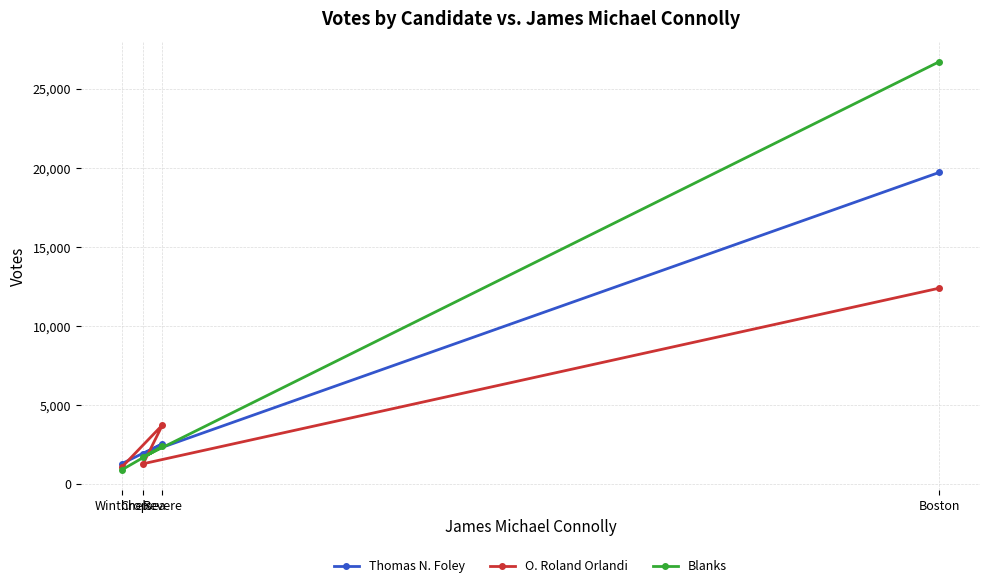

What is the minimum value for Thomas N. Foley?

1283